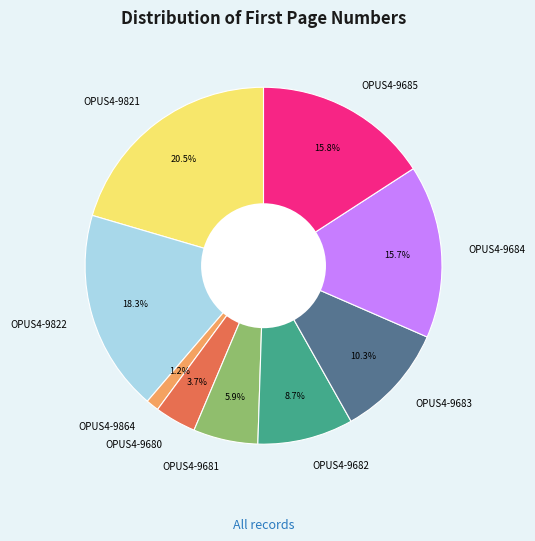

How many slices are in this pie chart?

9